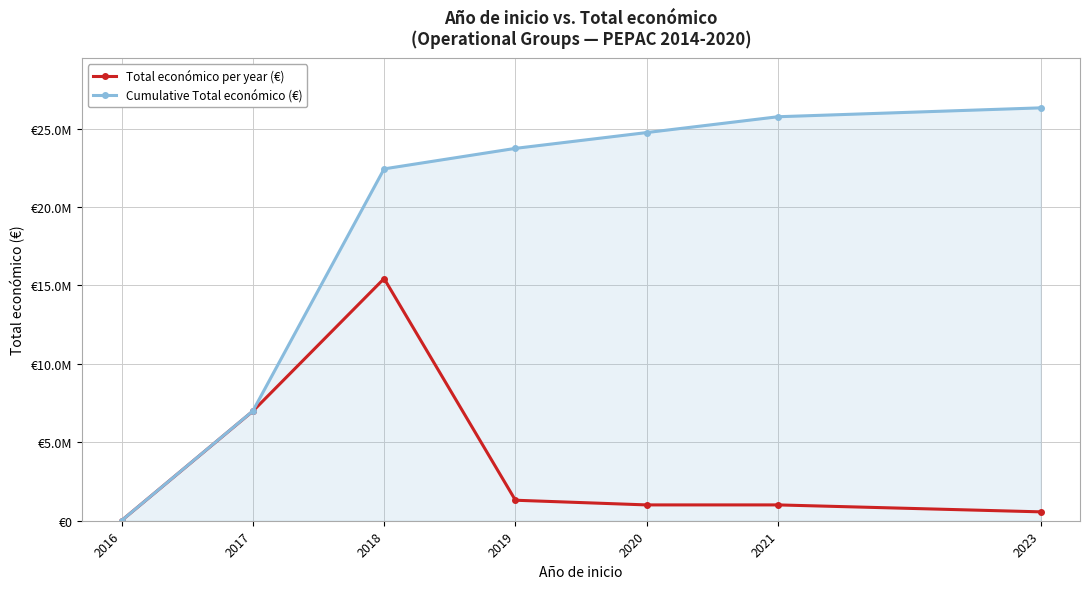

What are all the series names shown in the legend?

Total económico per year (€), Cumulative Total económico (€)